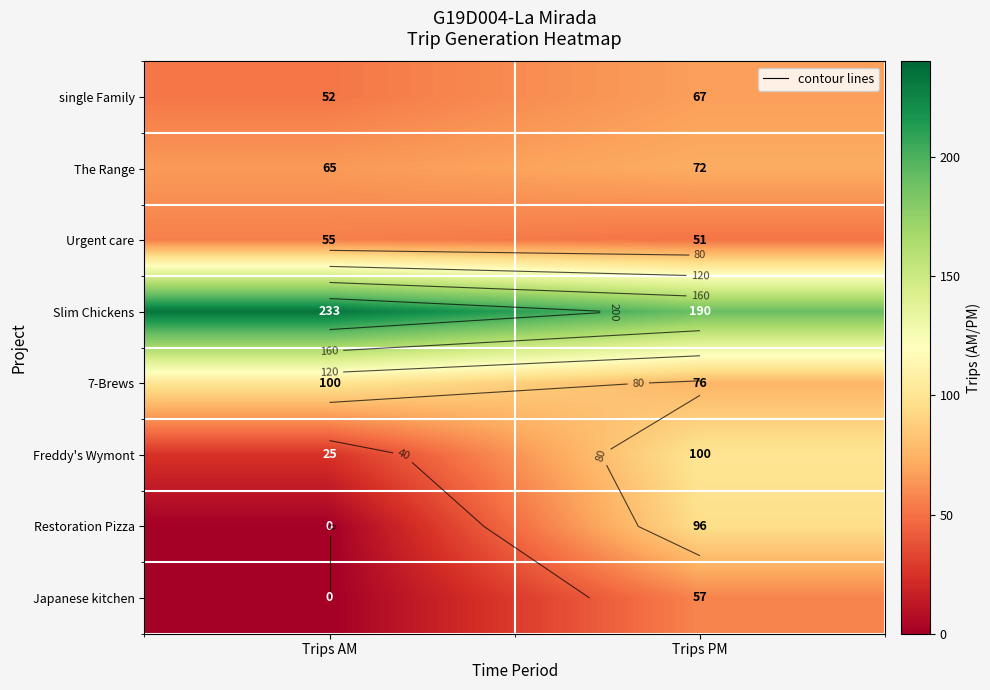

Is it true that The Range equals 65 at Trips AM?

True